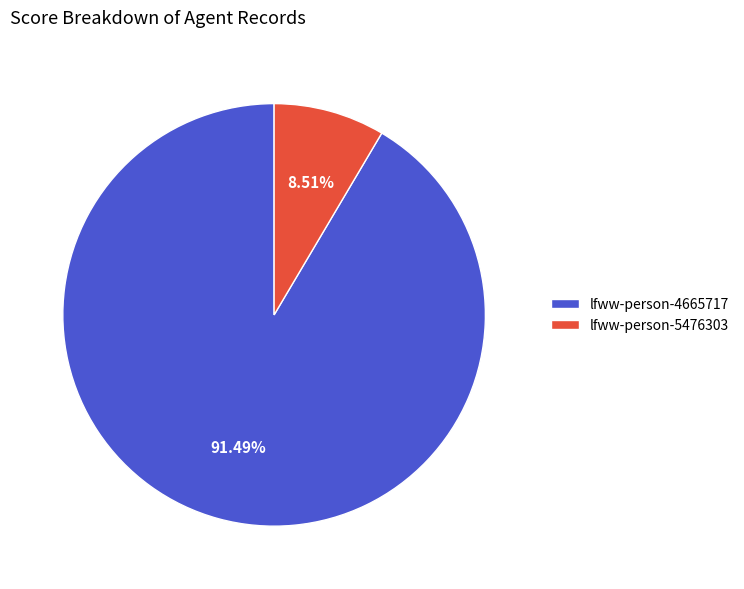

How many slices are in this pie chart?

2